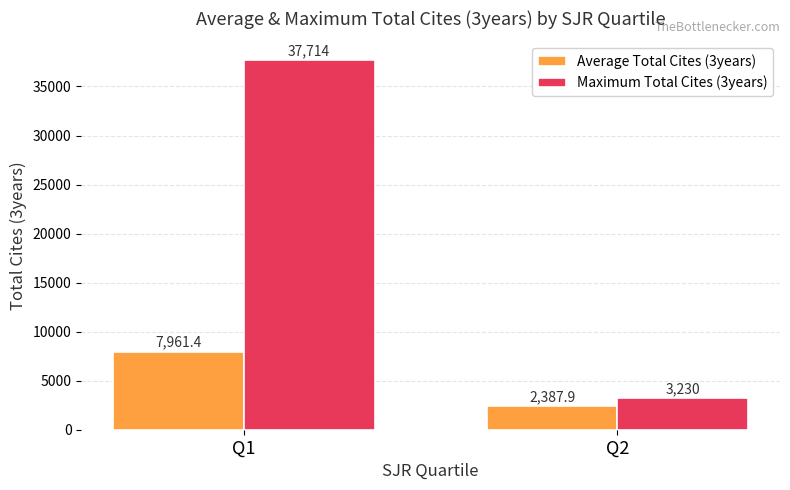

Rank the series at Q2 from highest to lowest value.

Maximum Total Cites (3years), Average Total Cites (3years)